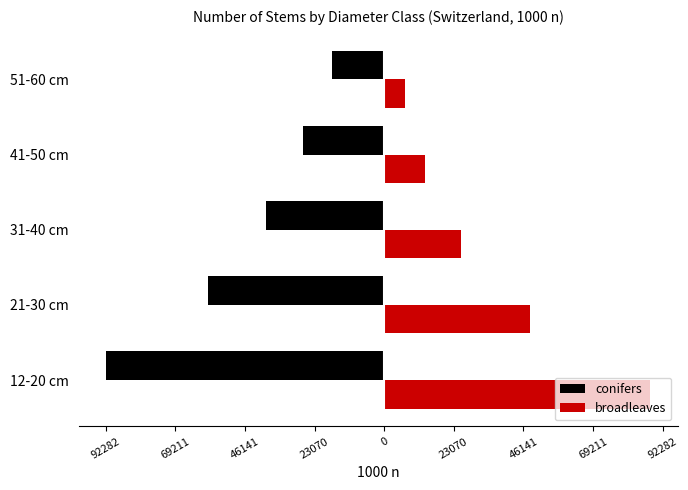

What are all the series names shown in the legend?

conifers, broadleaves